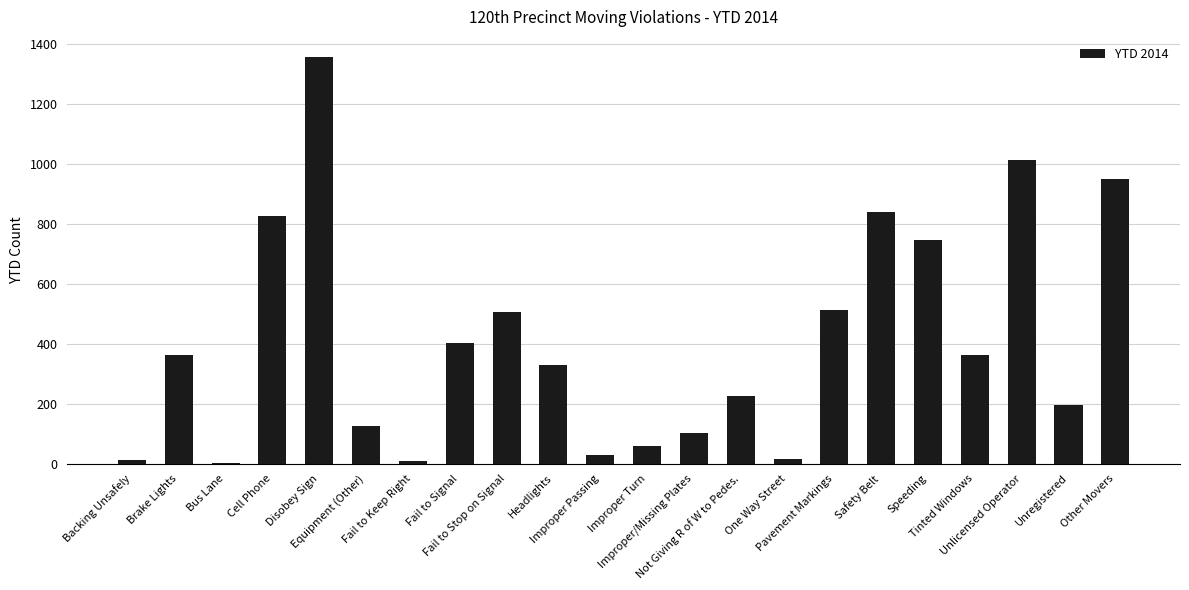

Which has a higher value, Pavement Markings or Unregistered?

Pavement Markings